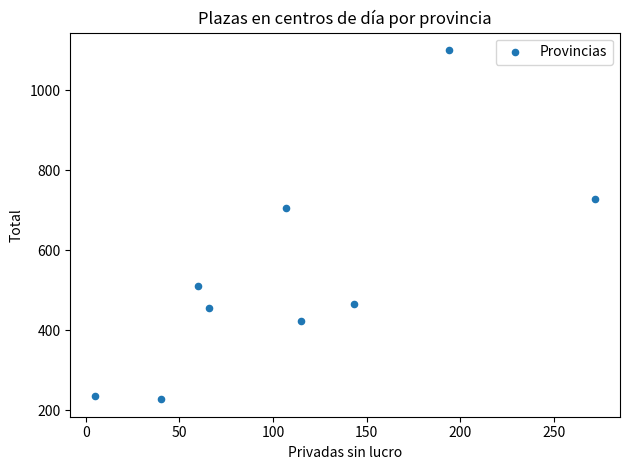

What is the average Y value?

539